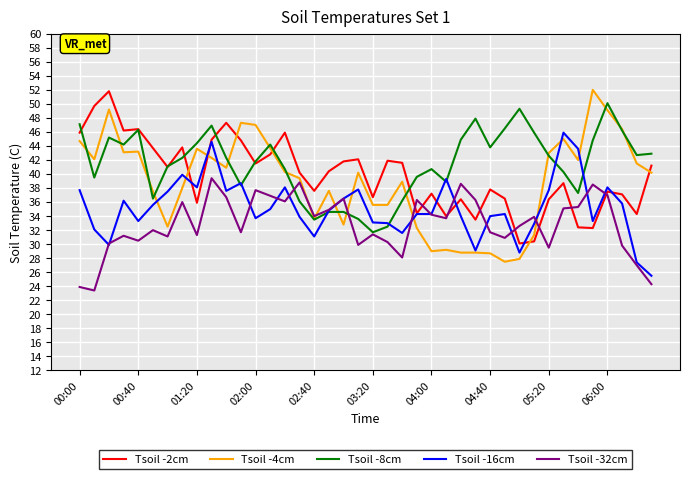

What is the sum of all Tsoil -4cm values?

1551.8